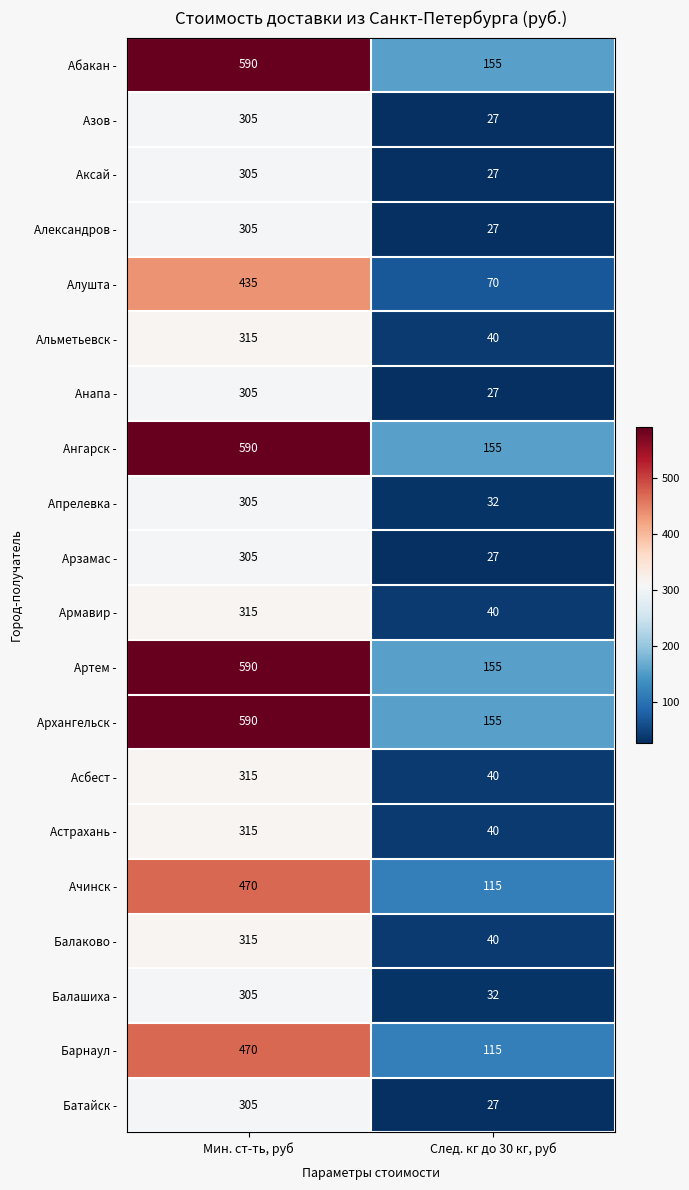

What is the spread (max minus min) of values at Мин. ст-ть, руб?

285